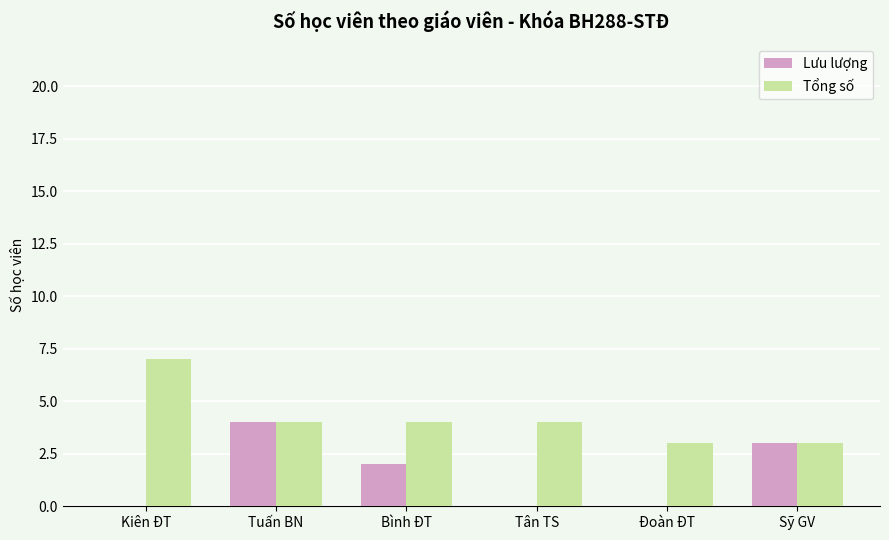

Between Tuấn BN and Đoàn ĐT, which series saw the biggest shift?

Lưu lượng